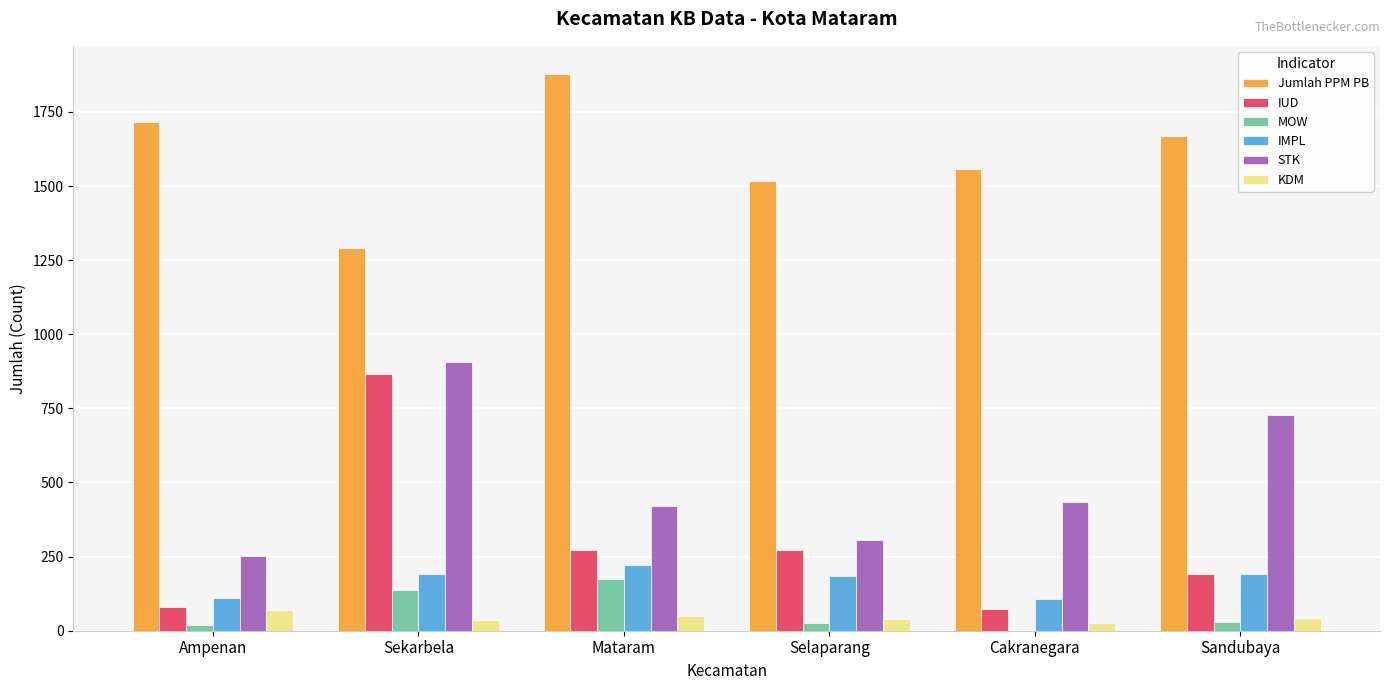

Between Ampenan and Sandubaya, which series saw the biggest shift?

STK